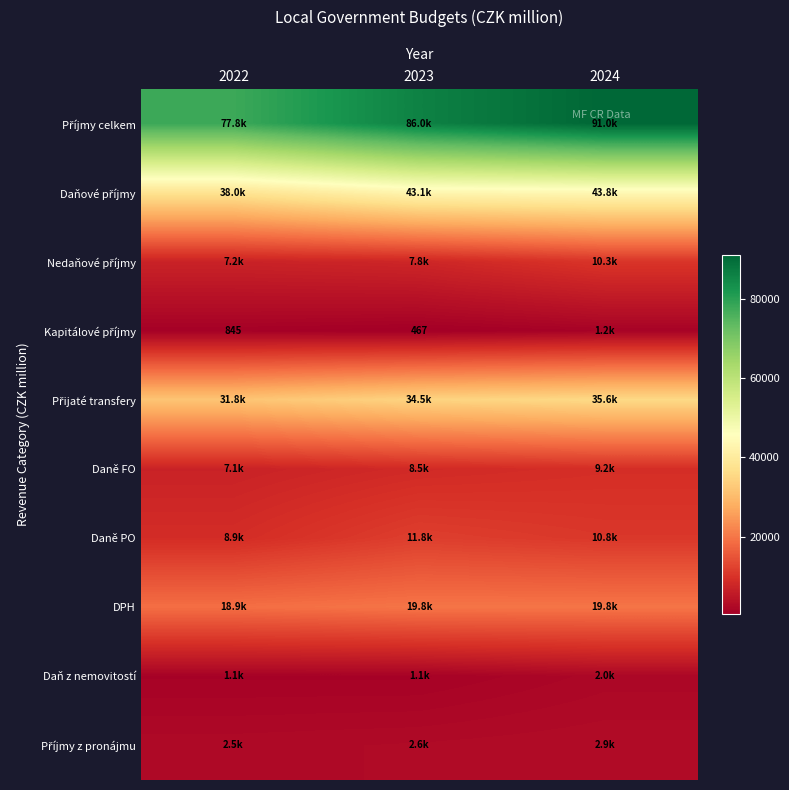

How many series are shown in this chart?

10